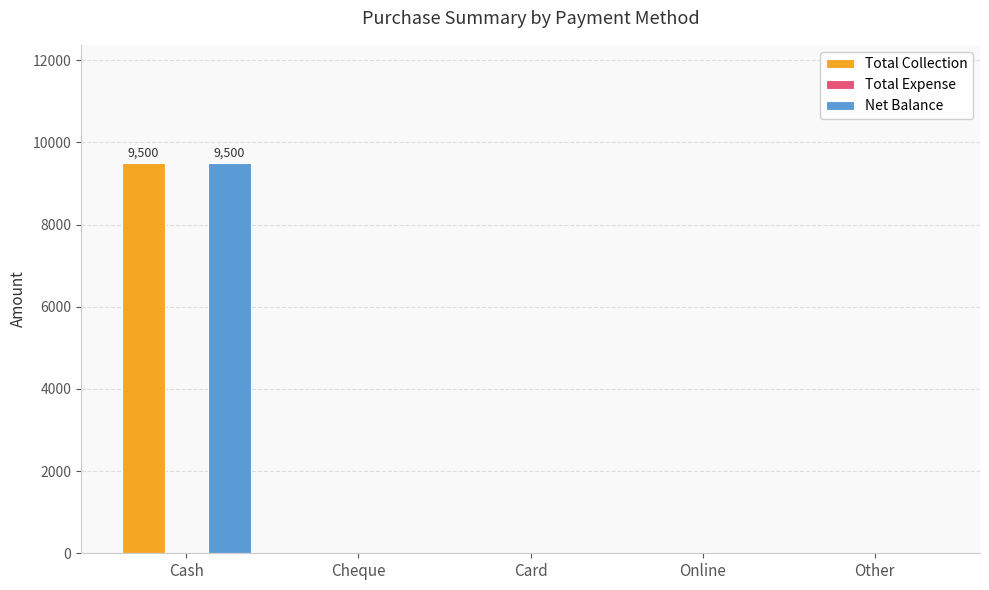

At which category is the sum across all series the highest?

Cash